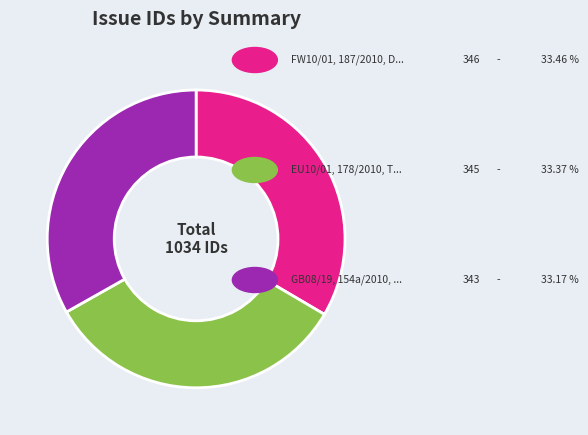

How many segments does this pie chart have?

3